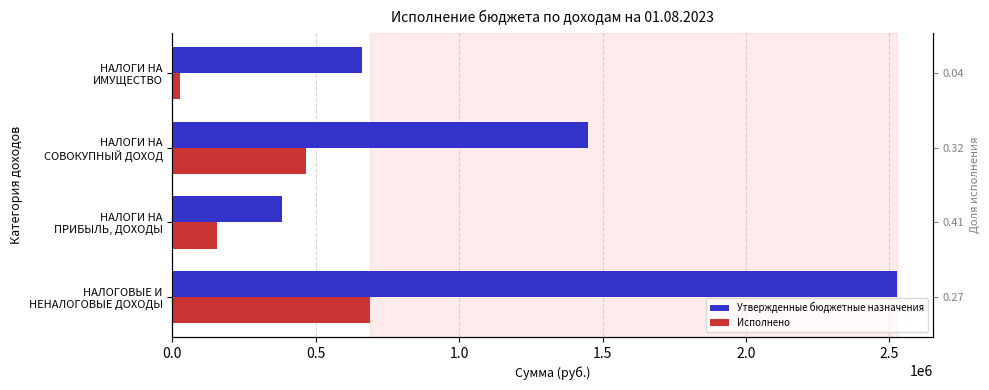

How many bars are there in each group?

2